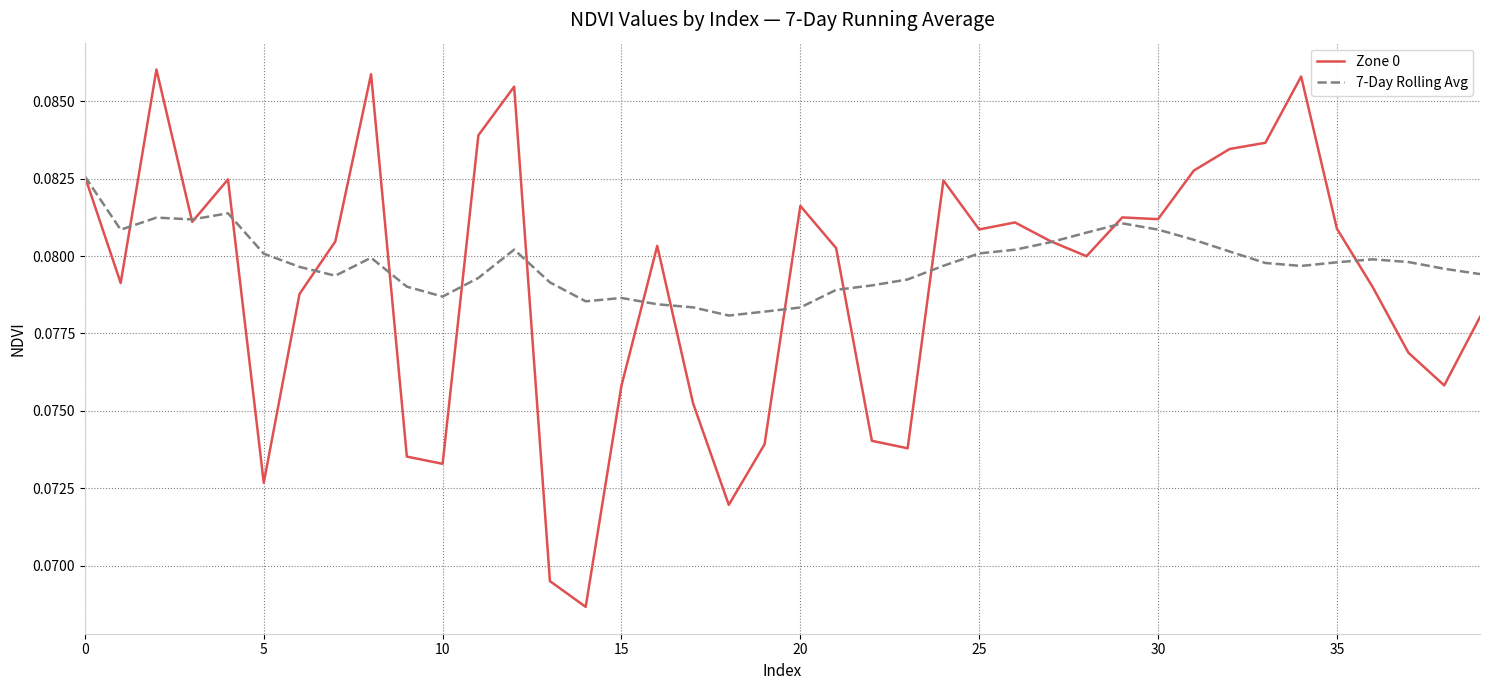

At how many categories does at least one series exceed 0?

40